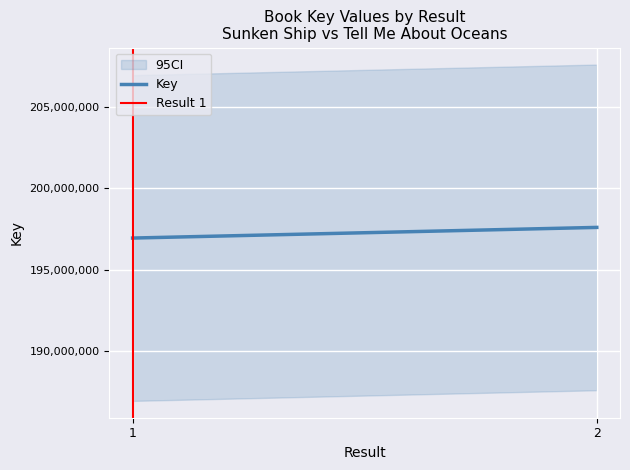

Count the number of categories in the chart.

2